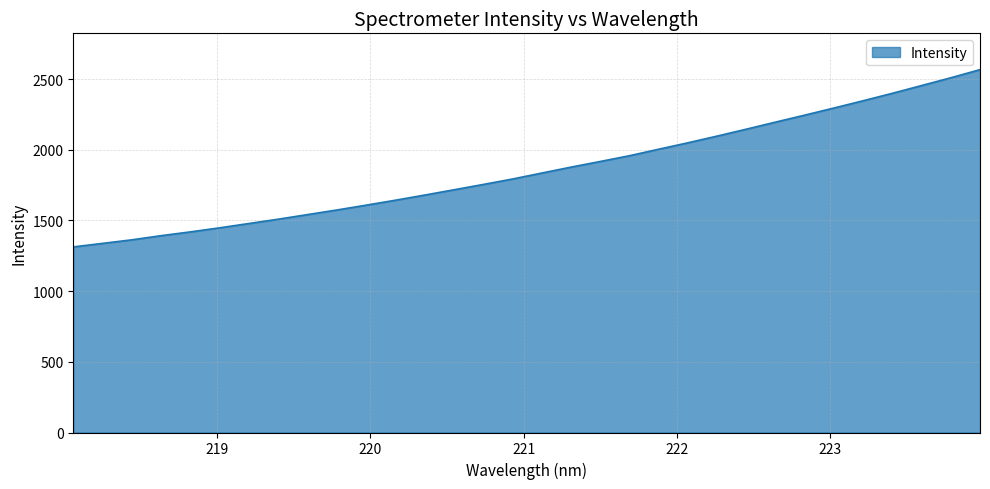

What is the minimum value shown in the chart?

1313.1